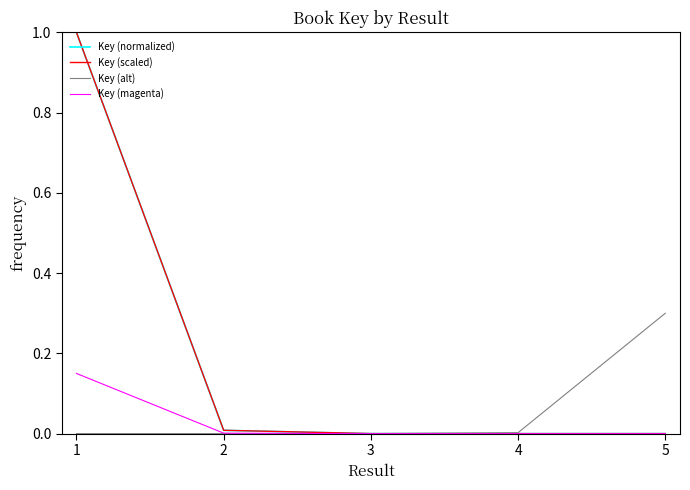

Is the value of Key (alt) at 5 greater than the value of Key (scaled) at 4?

Yes